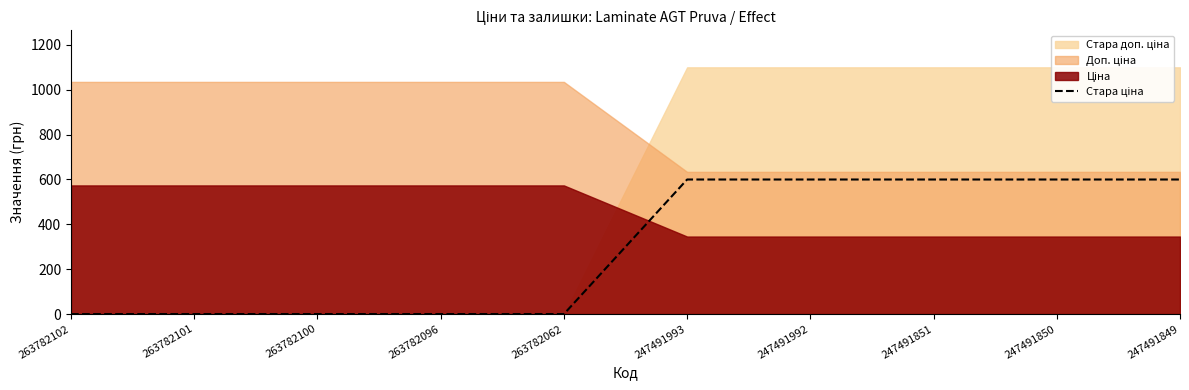

True or false: there are more than 2 points higher than both neighbors.

False